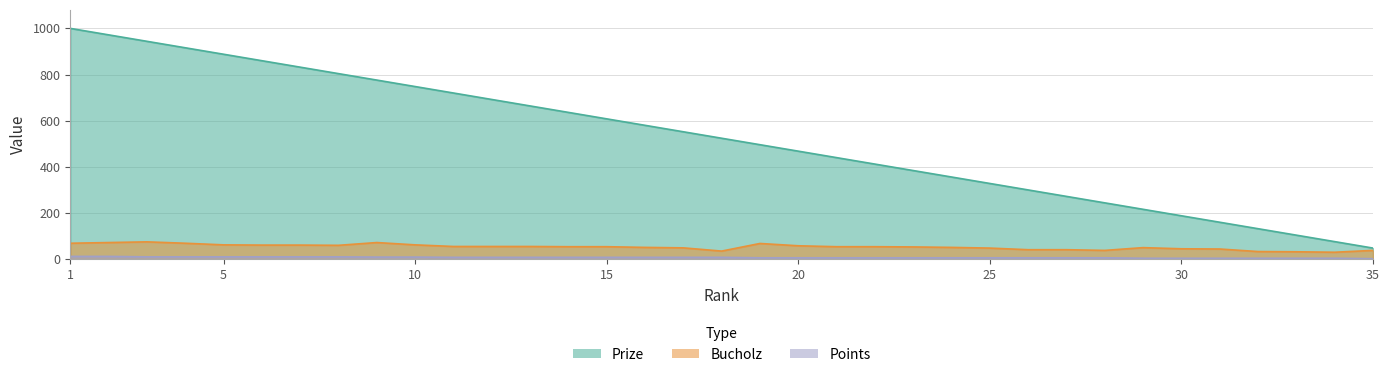

What is the maximum value shown in the chart?

1000